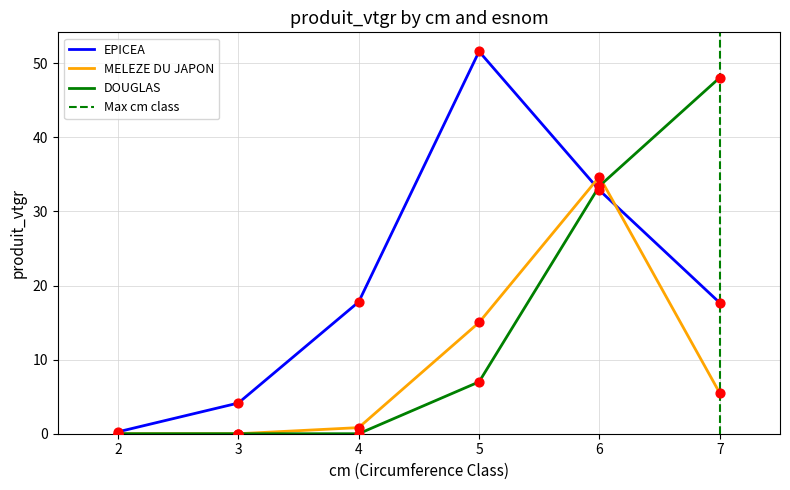

At how many categories does at least one series exceed 15?

4